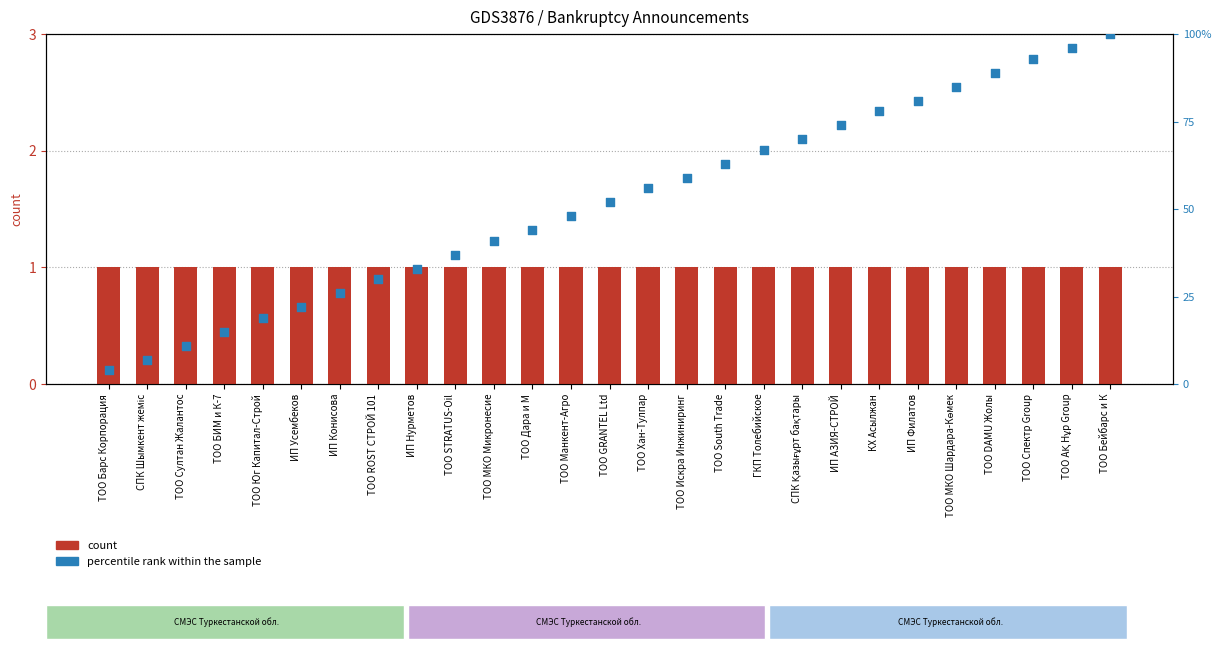

Is the value of count at ТОО Искра Инжиниринг greater than the value of percentile rank within the sample at ИП Конисова?

Yes